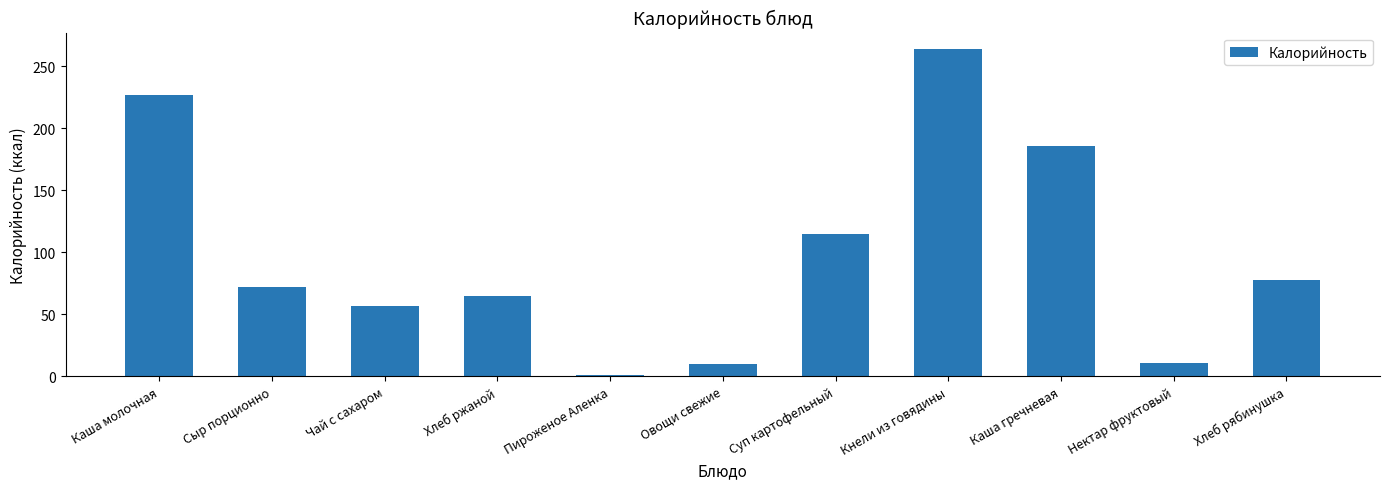

What is the label of the 5th bar from the left?

Пироженое Аленка